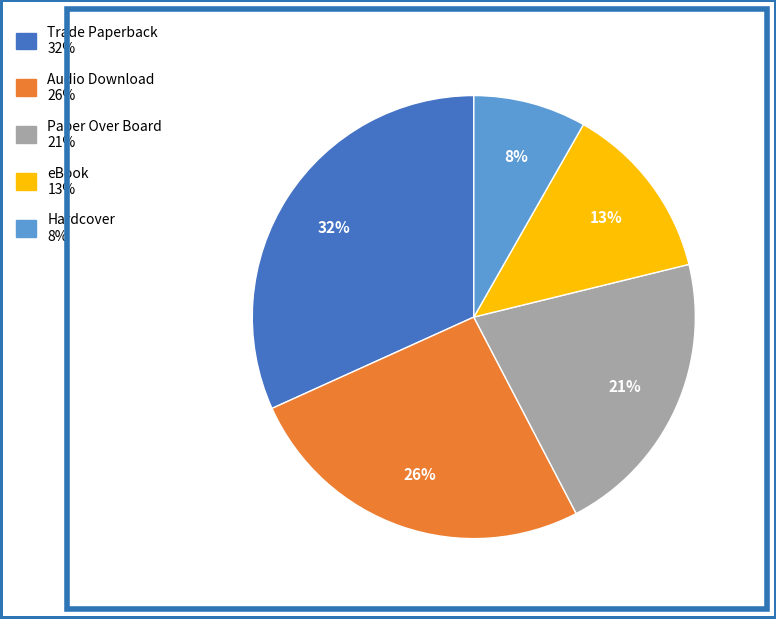

Rank the categories by value from highest to lowest.

Trade Paperback, Audio Download, Paper Over Board, eBook, Hardcover